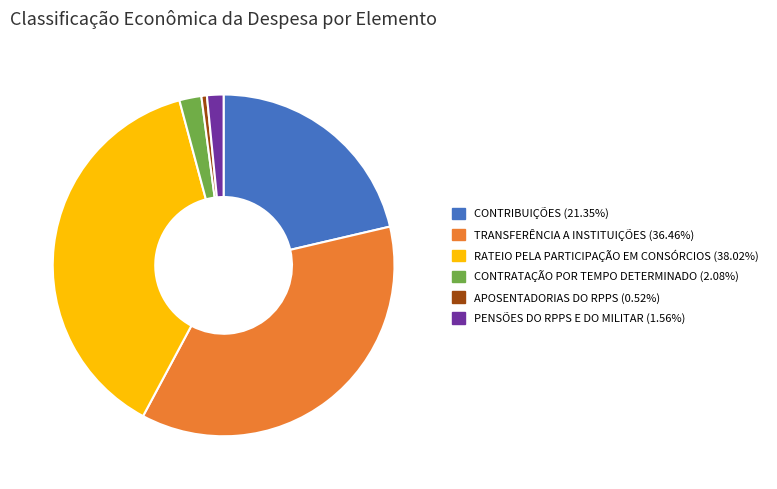

Is the sum of CONTRATAÇÃO POR TEMPO DETERMINADO and PENSÕES DO RPPS E DO MILITAR greater than half?

No